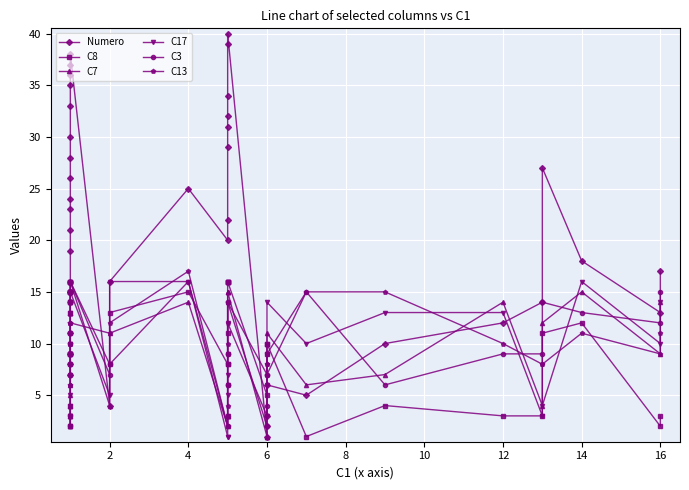

Where do C3 and Numero first cross each other?

16 and 17